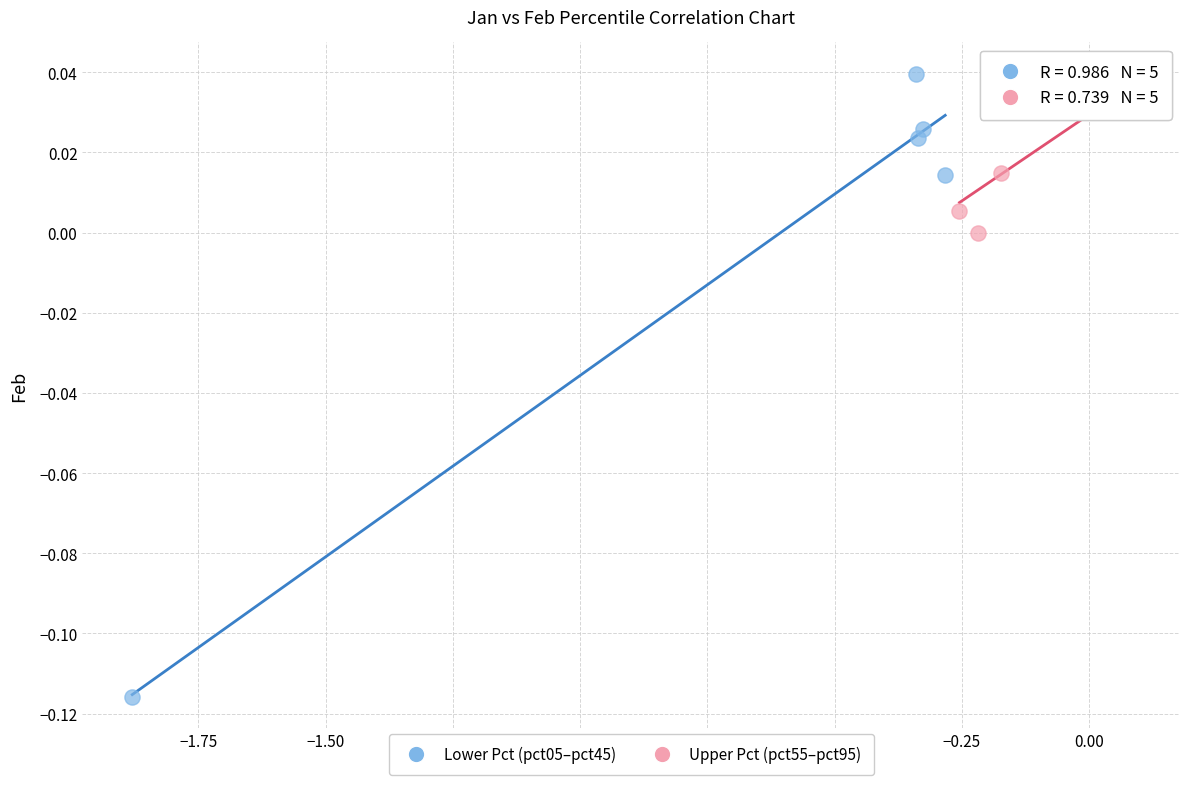

Which series has the largest Y range (max minus min)?

Lower Pct (pct05–pct45)